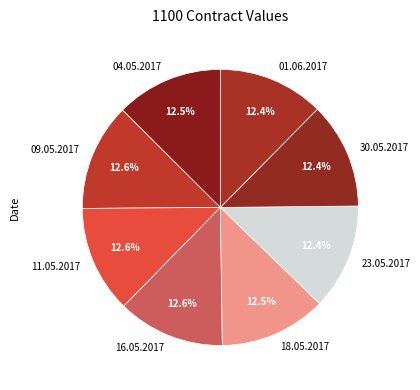

To the nearest percent, what portion does 11.05.2017 represent?

13%